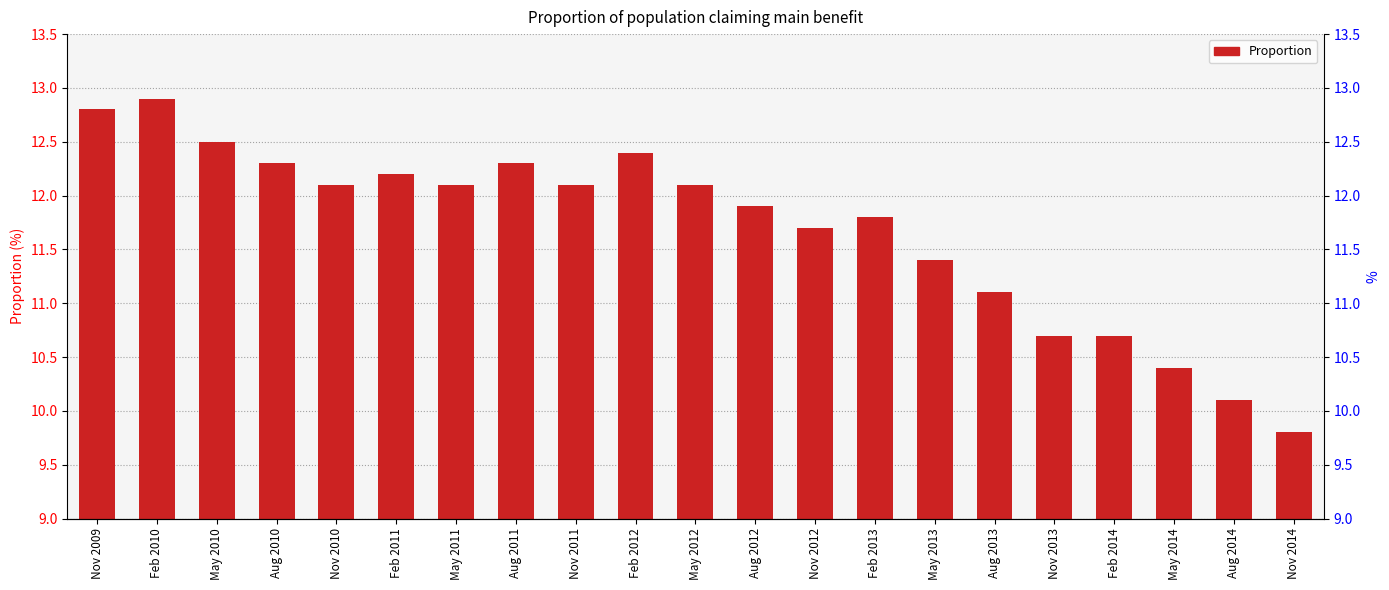

Reading left to right, list all the values displayed in this chart.

12.8	12.9	12.5	12.3	12.1	12.2	12.1	12.3	12.1	12.4	12.1	11.9	11.7	11.8	11.4	11.1	10.7	10.7	10.4	10.1	9.8